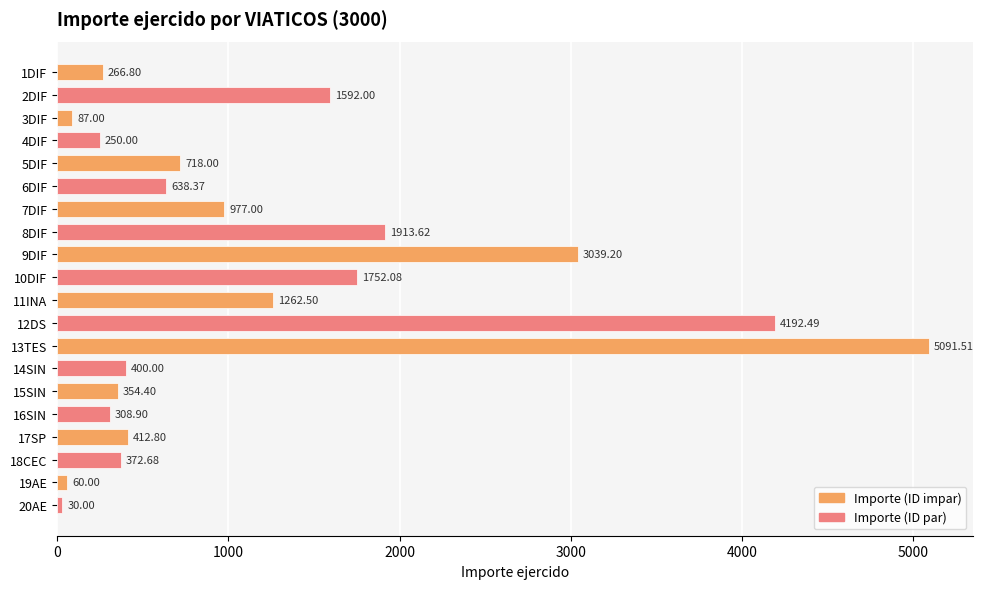

List the labels in order of value, smallest first.

20AE, 19AE, 3DIF, 4DIF, 1DIF, 16SIN, 15SIN, 18CEC, 14SIN, 17SP, 6DIF, 5DIF, 7DIF, 11INA, 2DIF, 10DIF, 8DIF, 9DIF, 12DS, 13TES